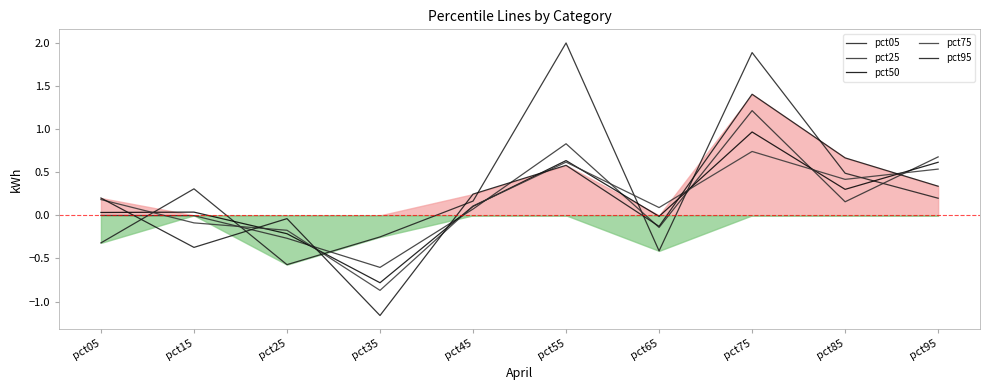

What are all the series names shown in the legend?

pct05, pct25, pct50, pct75, pct95